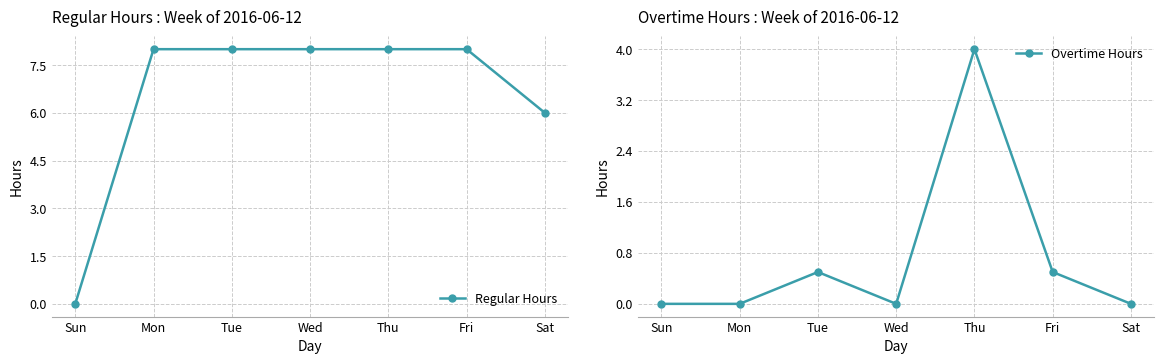

True or false: Regular Hours and Overtime Hours cross at least once.

False